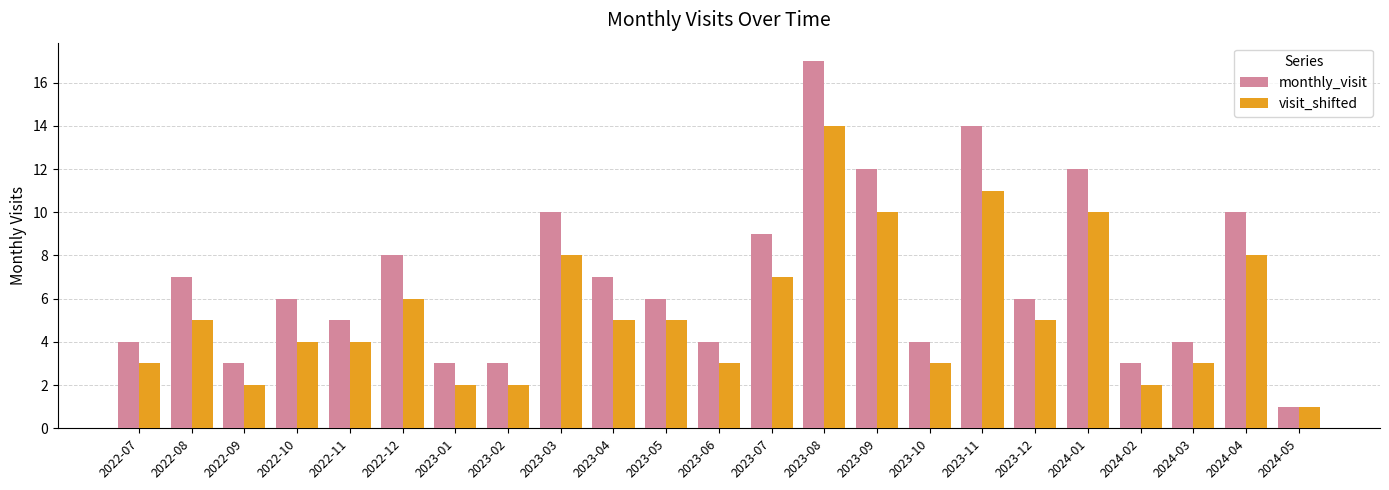

How many bars are there in each group?

2